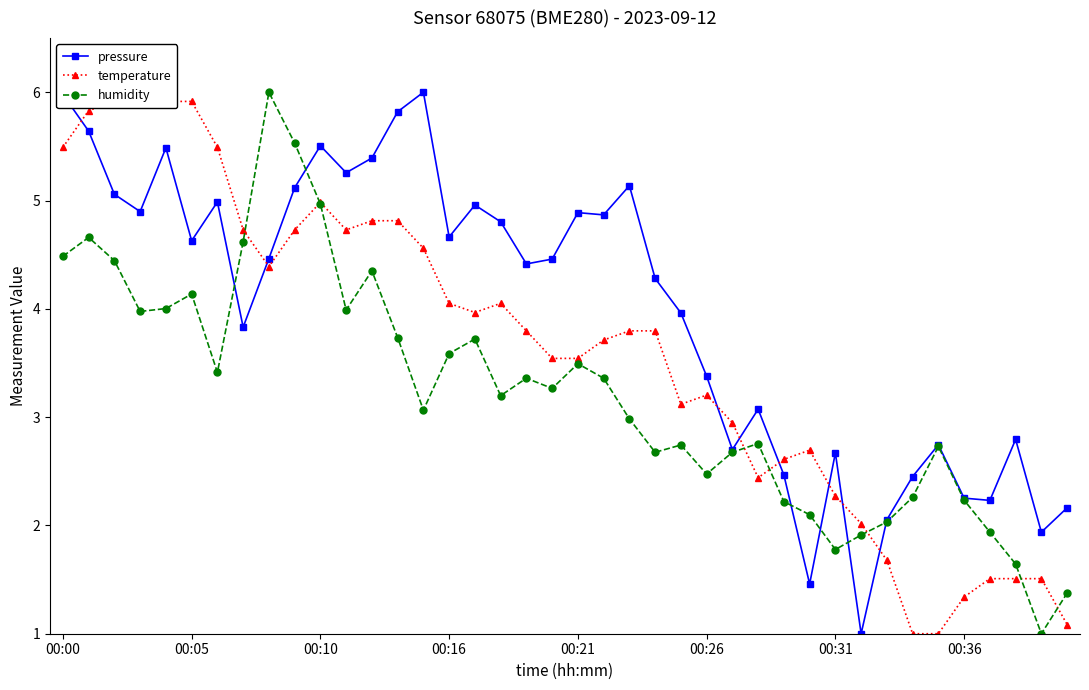

What is the average value of the temperature series?

3.6